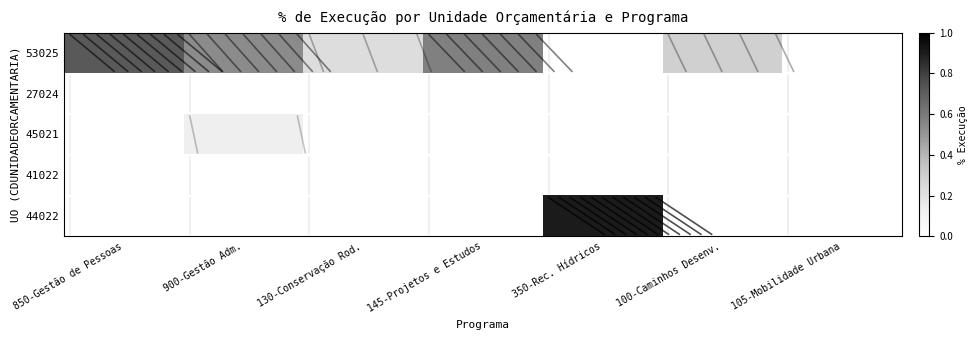

Count the number of categories in the chart.

7